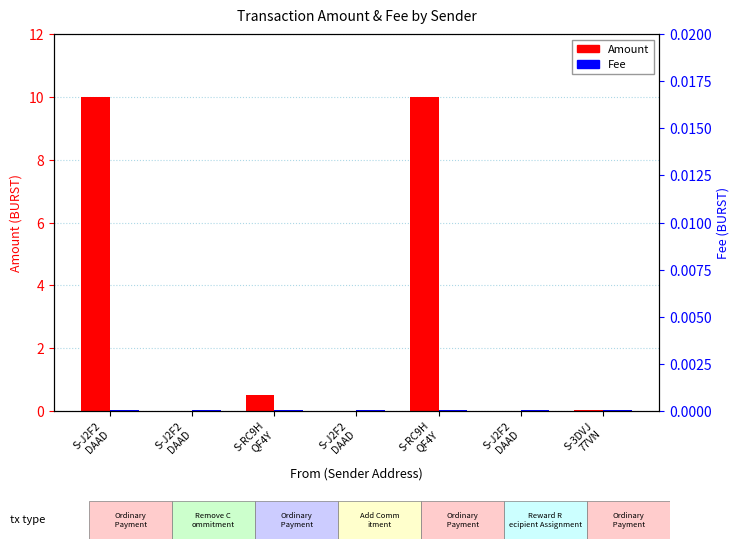

Reading right to left, list all the values displayed in this chart.

Amount: 0.0	0.0	10.0	0.0	0.5	0.0	10.0
Fee: 0.0	0.0	0.0	0.0	0.0	0.0	0.0